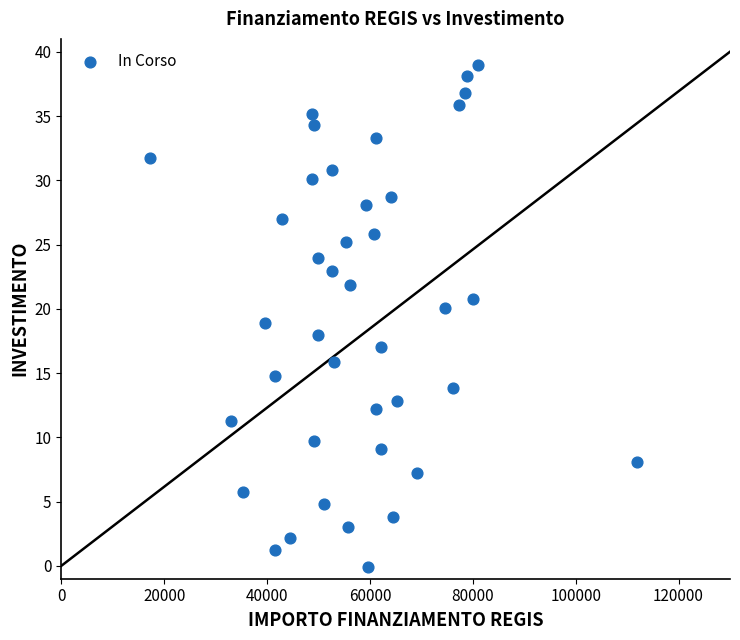

What is the range of Y values (max minus min)?

39.0